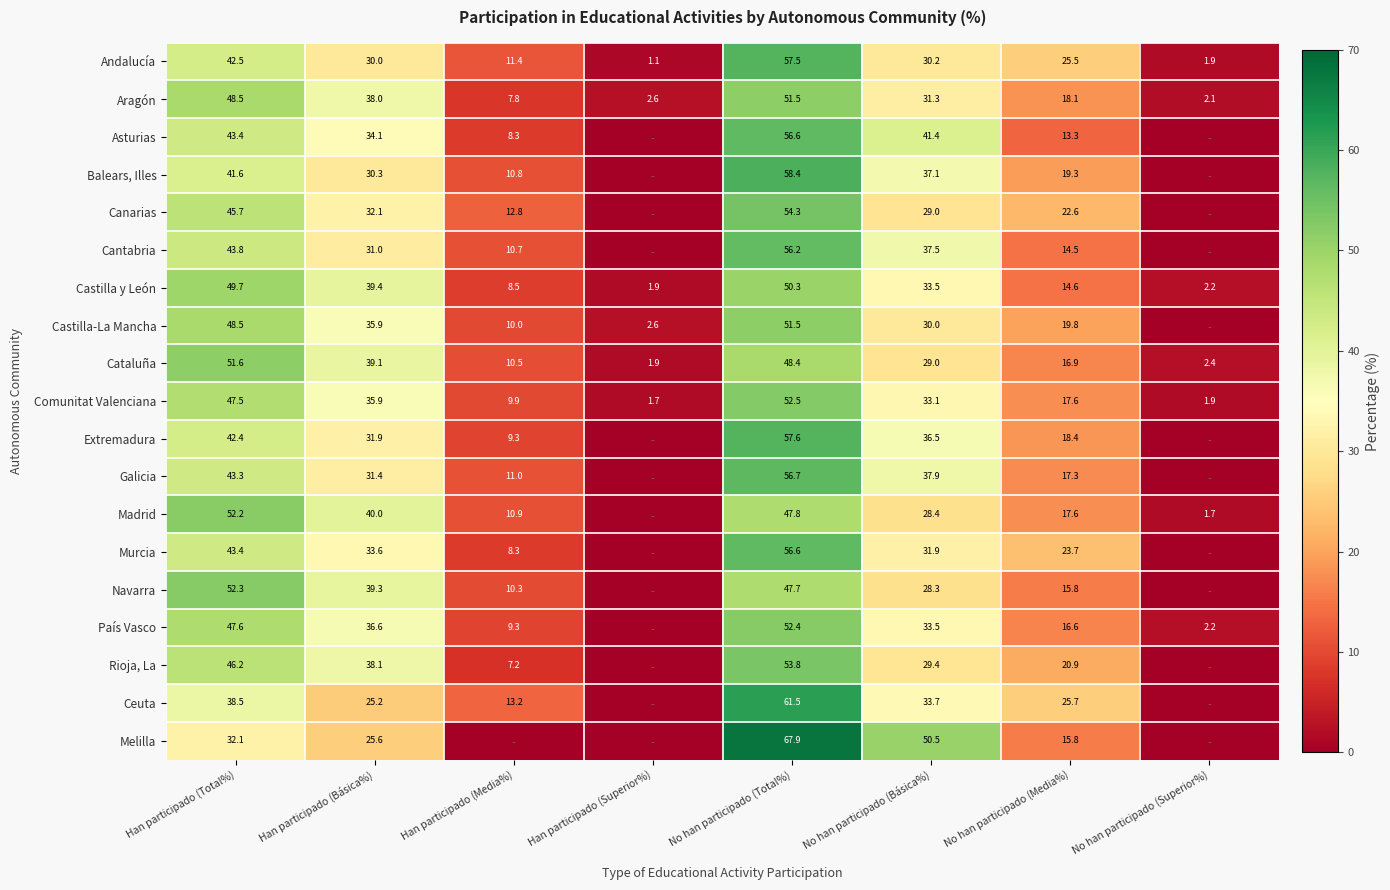

How many categories are shown in the chart?

8